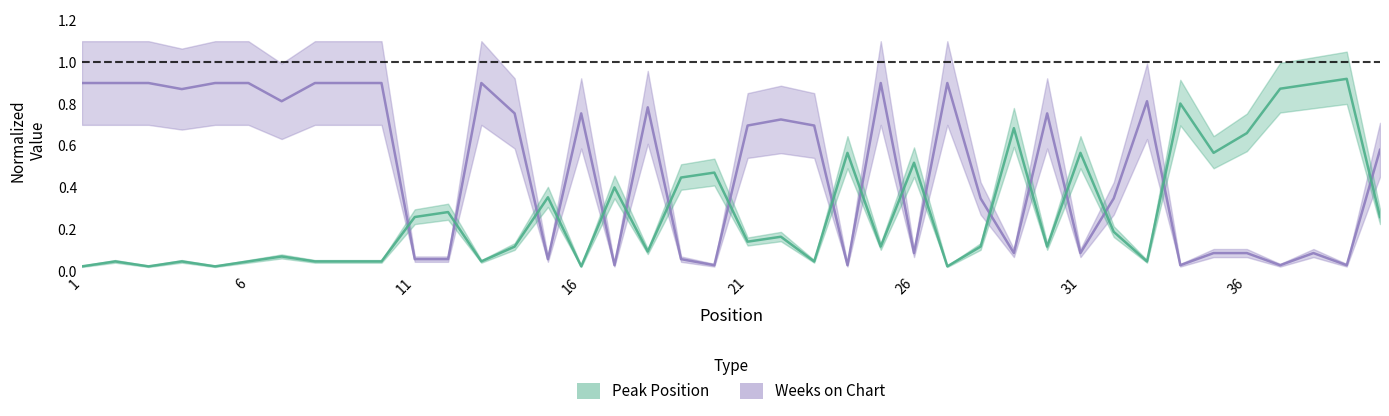

What is the total value across all series at 19?

0.5